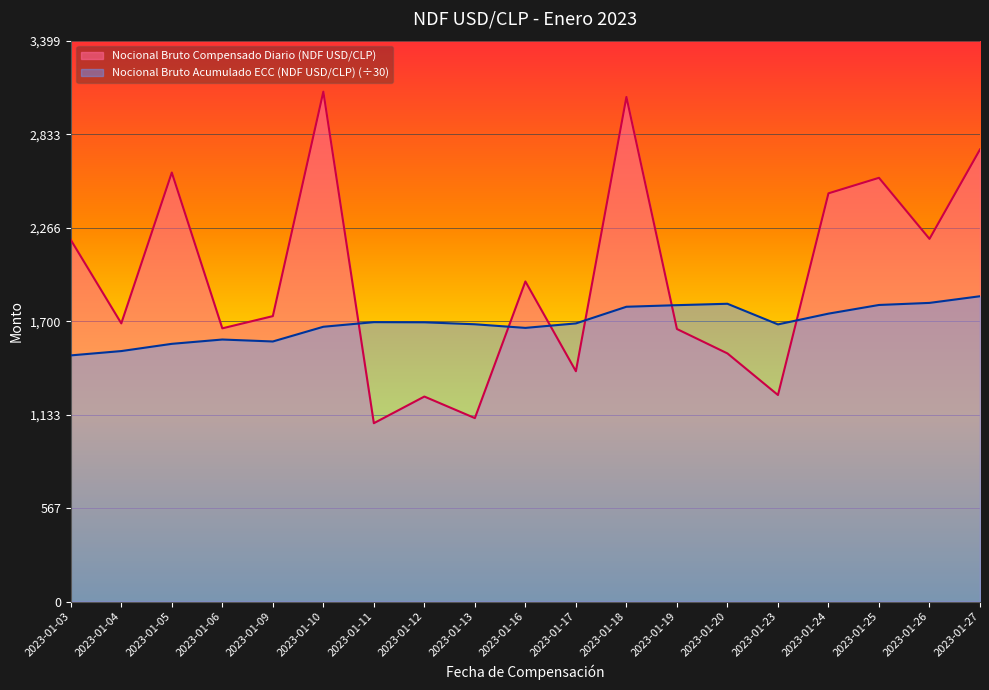

List the labels in order of Nocional Bruto Compensado Diario (NDF USD/CLP) value, smallest first.

2023-01-11, 2023-01-13, 2023-01-12, 2023-01-23, 2023-01-17, 2023-01-20, 2023-01-19, 2023-01-06, 2023-01-04, 2023-01-09, 2023-01-16, 2023-01-03, 2023-01-26, 2023-01-24, 2023-01-25, 2023-01-05, 2023-01-27, 2023-01-18, 2023-01-10